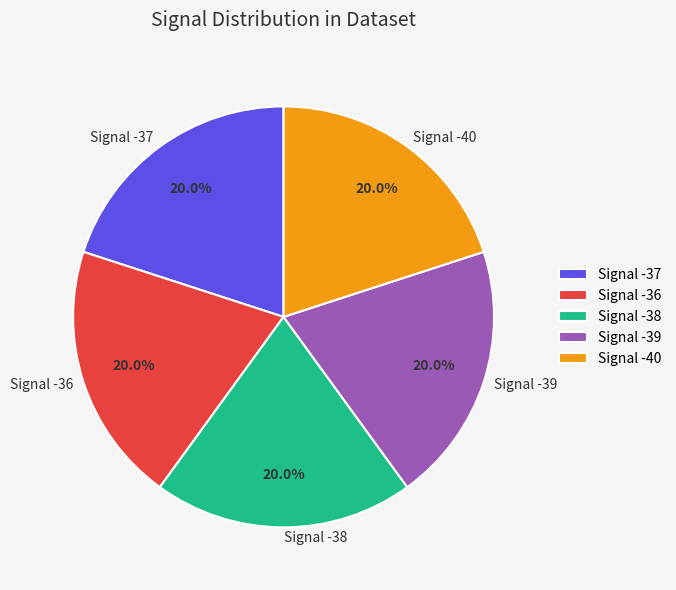

Does Signal -36 represent more than half of the total?

No